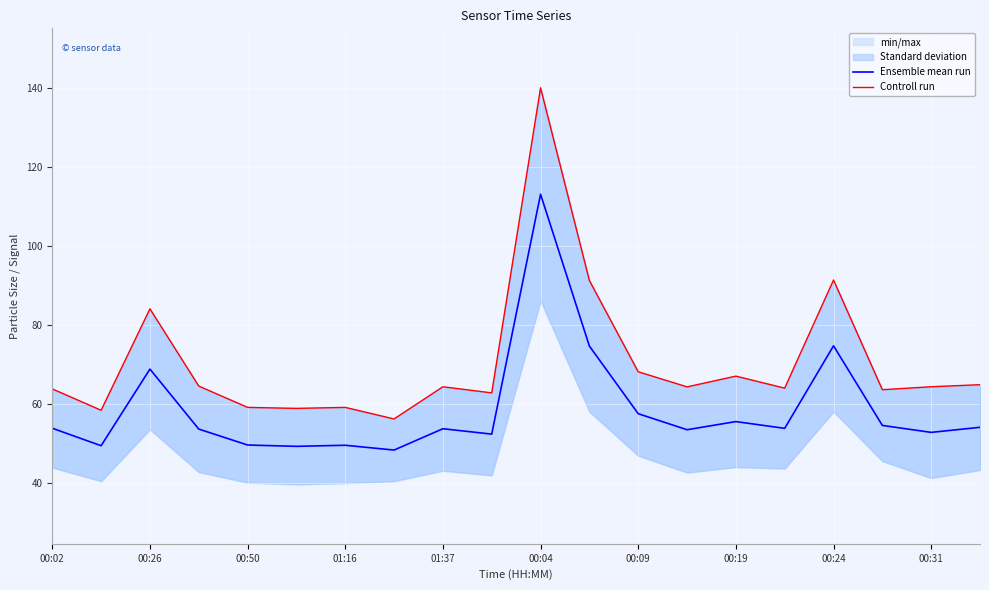

What is the sum of all Ensemble mean run values?

1173.2